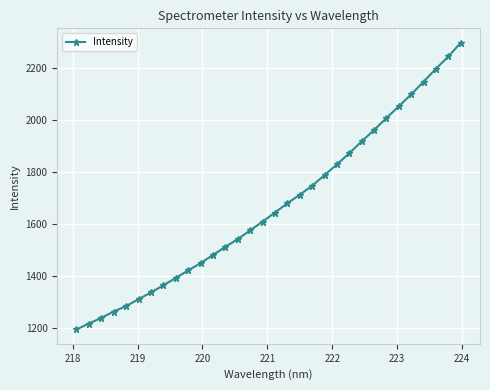

What is the difference between the second highest and minimum values?

1049.3